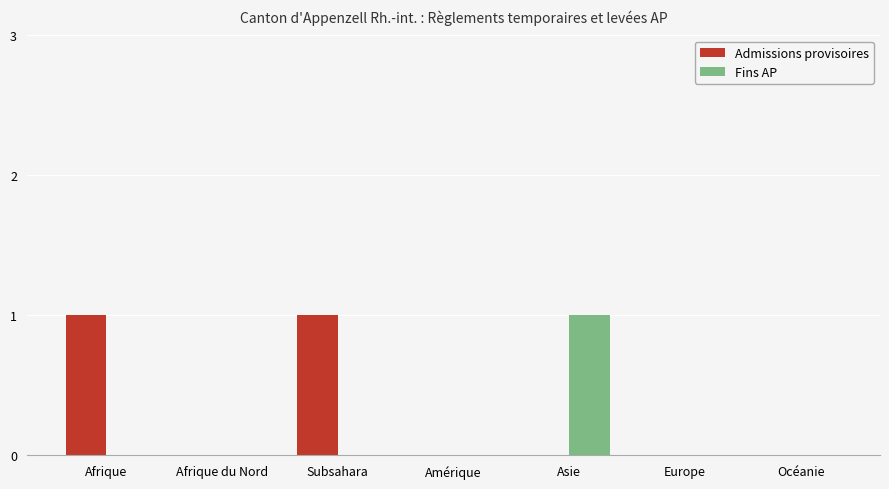

True or false: Admissions provisoires has a value of -1 at Océanie.

False